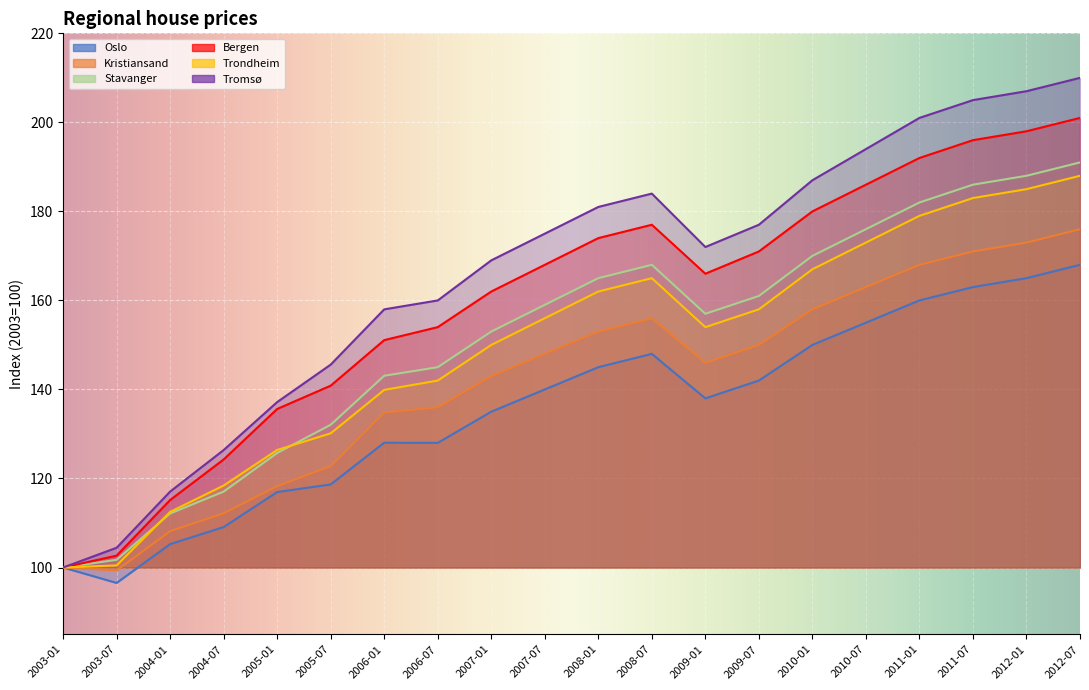

At which label does Bergen reach its minimum?

2003-01